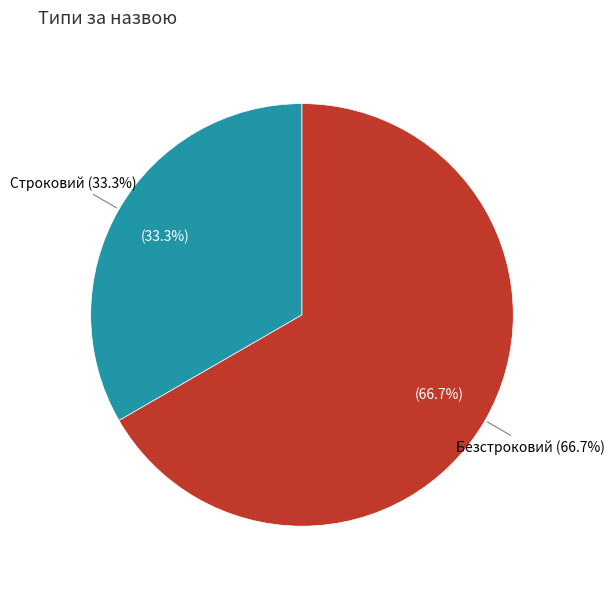

True or false: Безстроковий accounts for 80% of the total.

False